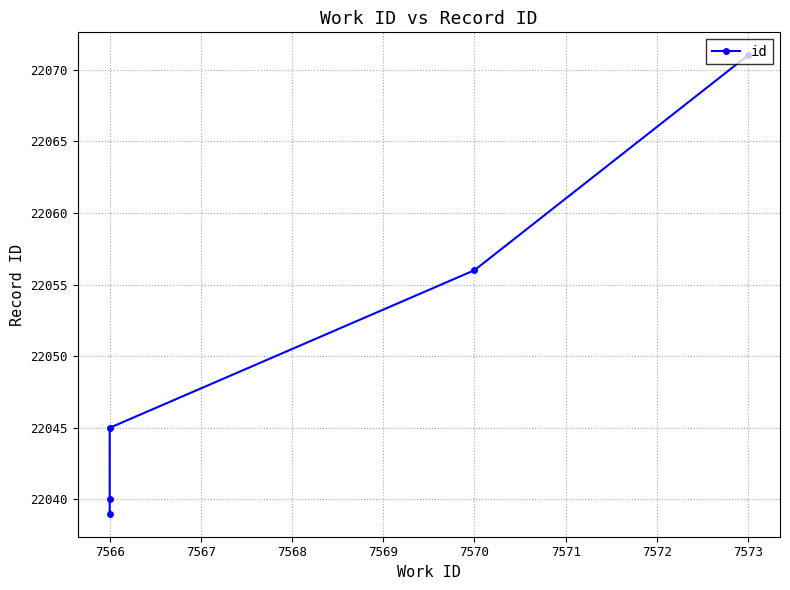

The value at 7566 is 22040. True or false?

True